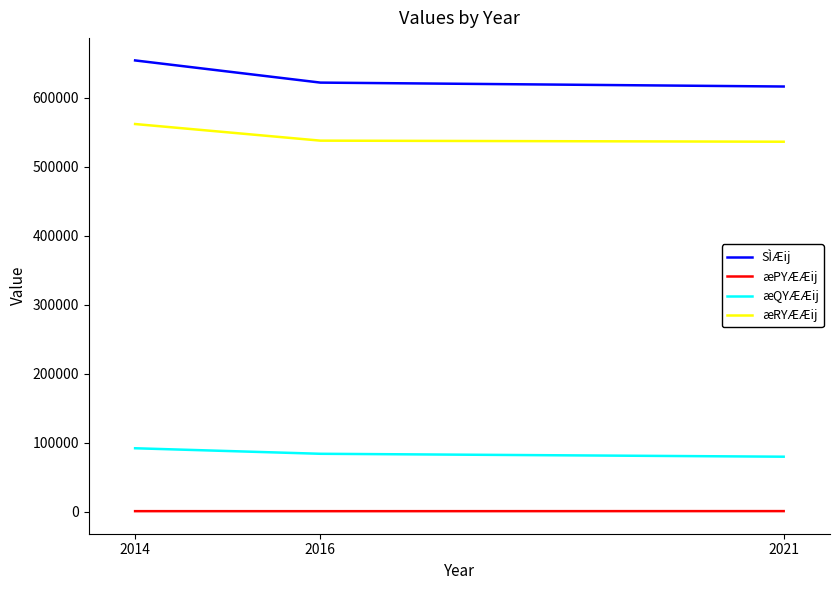

Rank the series at 2014 from lowest to highest value.

æPYÆÆij, æQYÆÆij, æRYÆÆij, SÌÆij